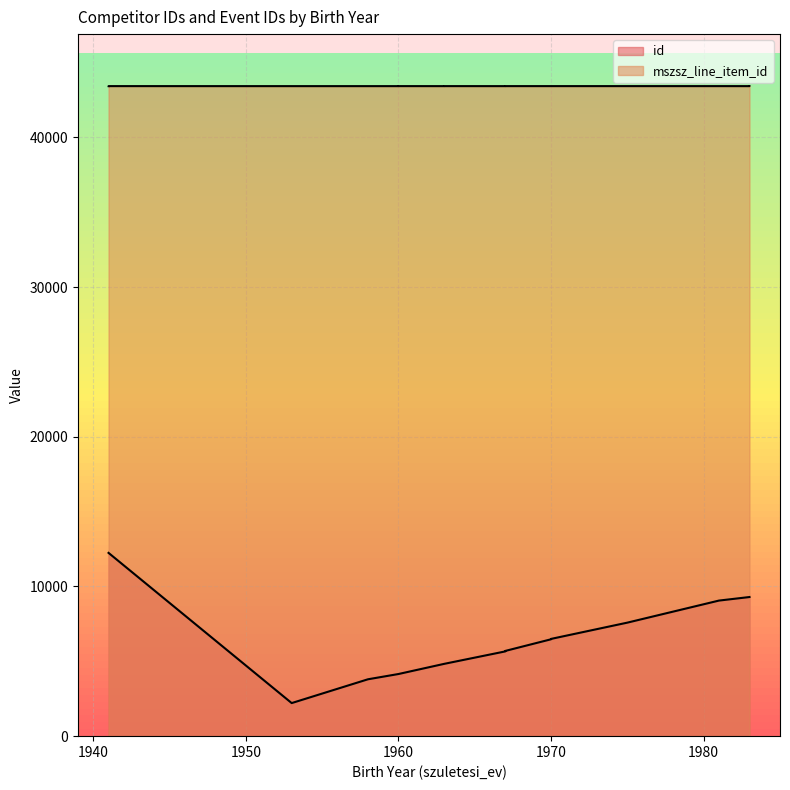

What is the label of the 13th point from the left?

1960